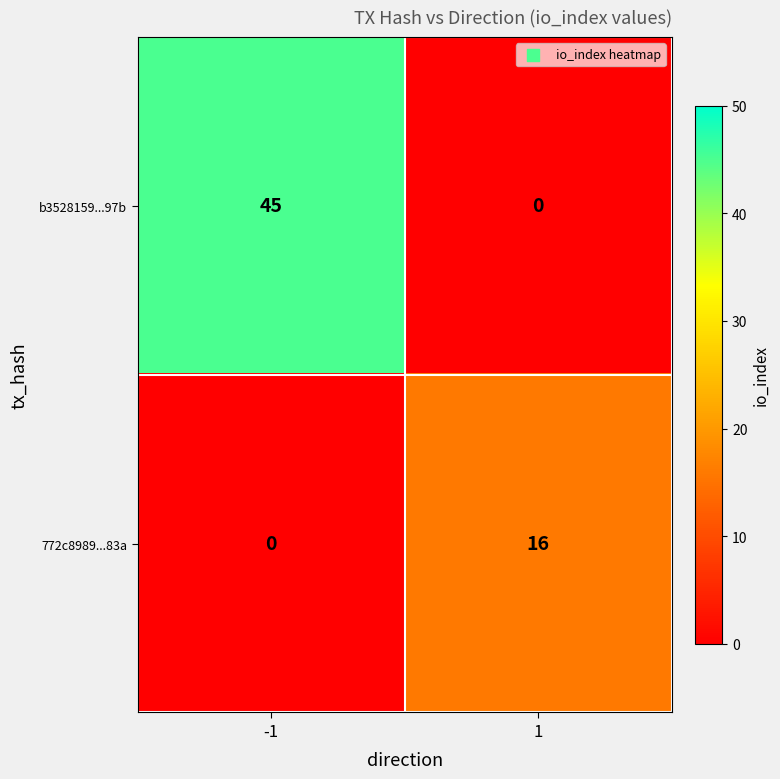

Which series has the largest total across all categories?

b3528159...97b